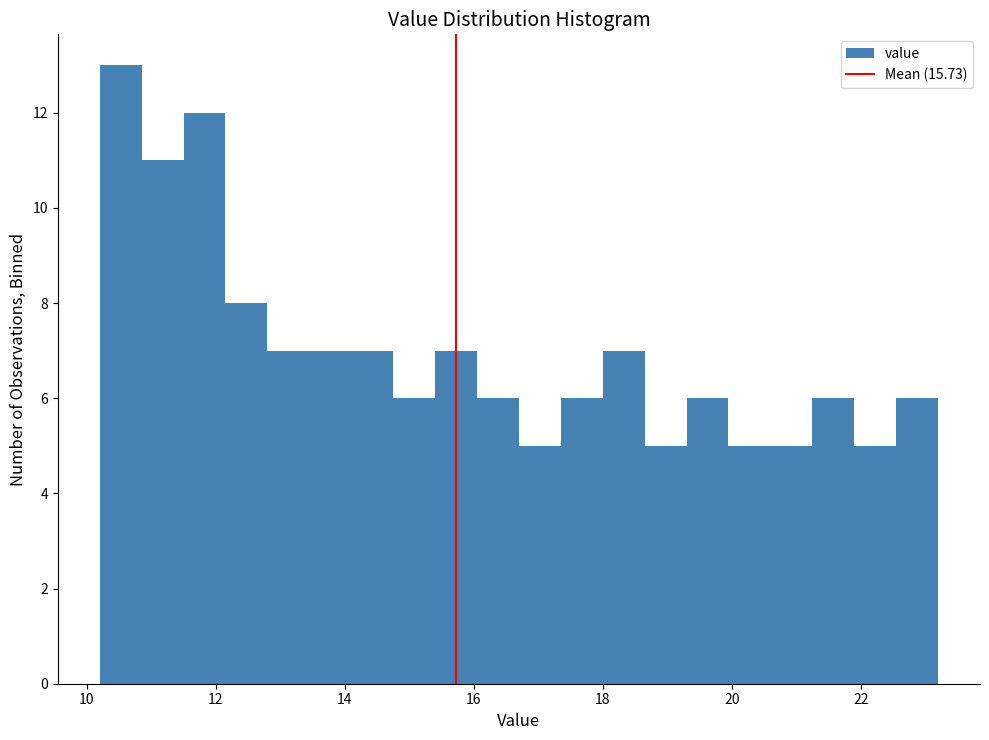

Read against the x-axis, roughly where is the centre of the tallest bar?

10.6